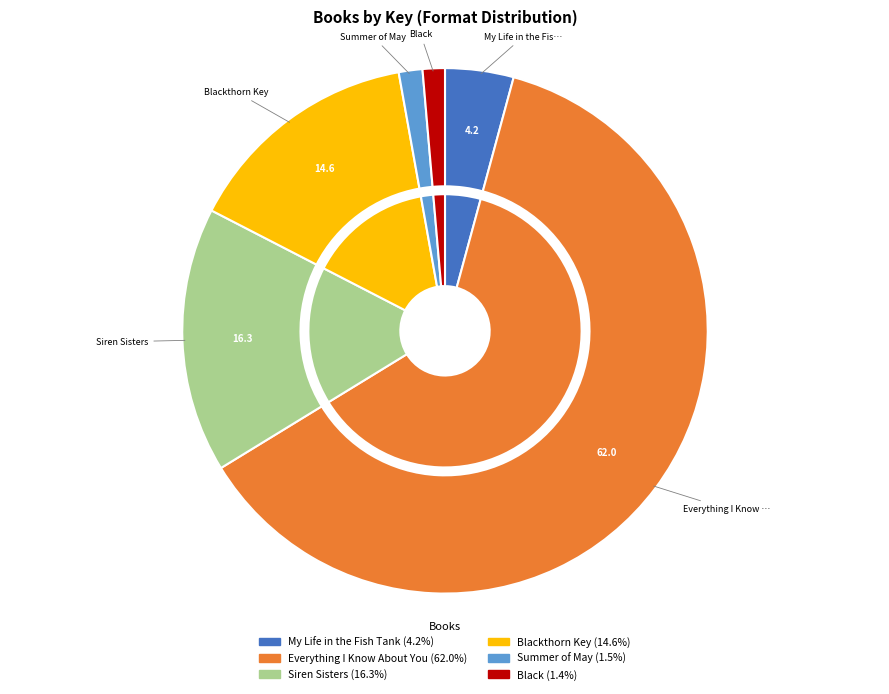

Which category has the smallest portion of the pie?

Black